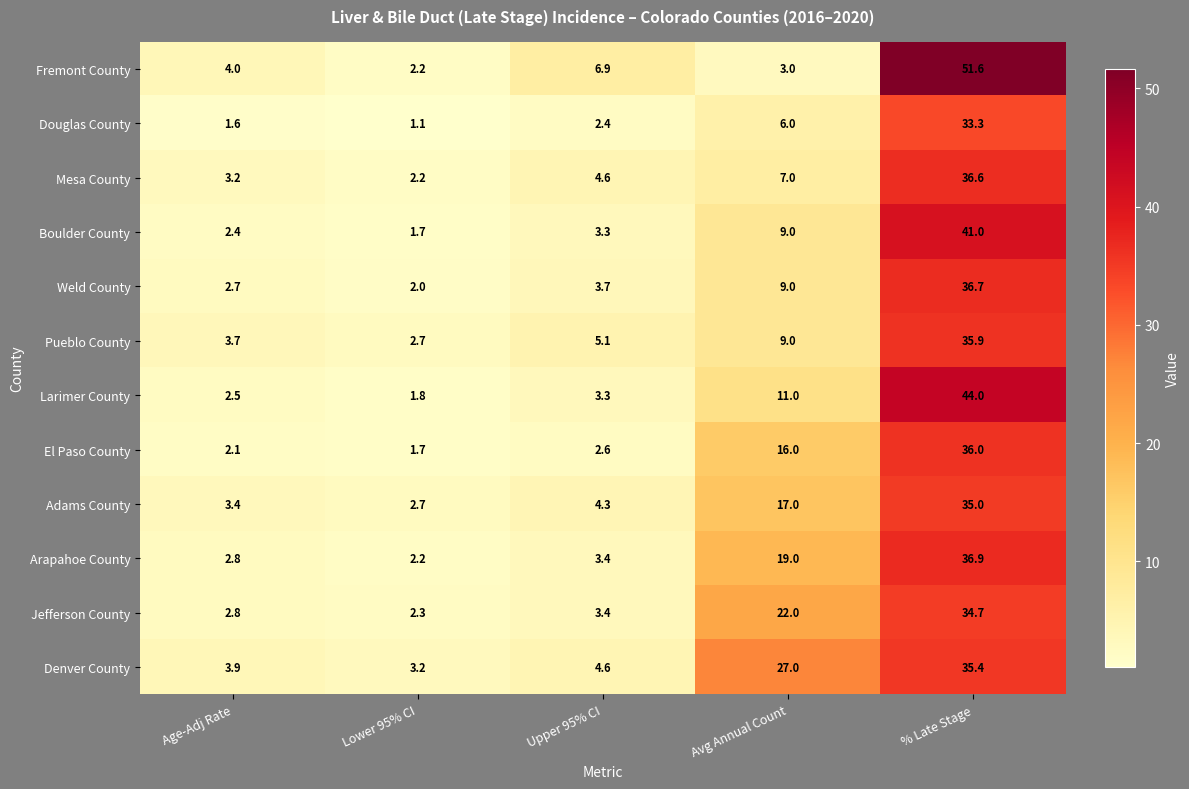

What is the sum of the El Paso County values at Upper 95% CI and Age-Adj Rate?

4.7